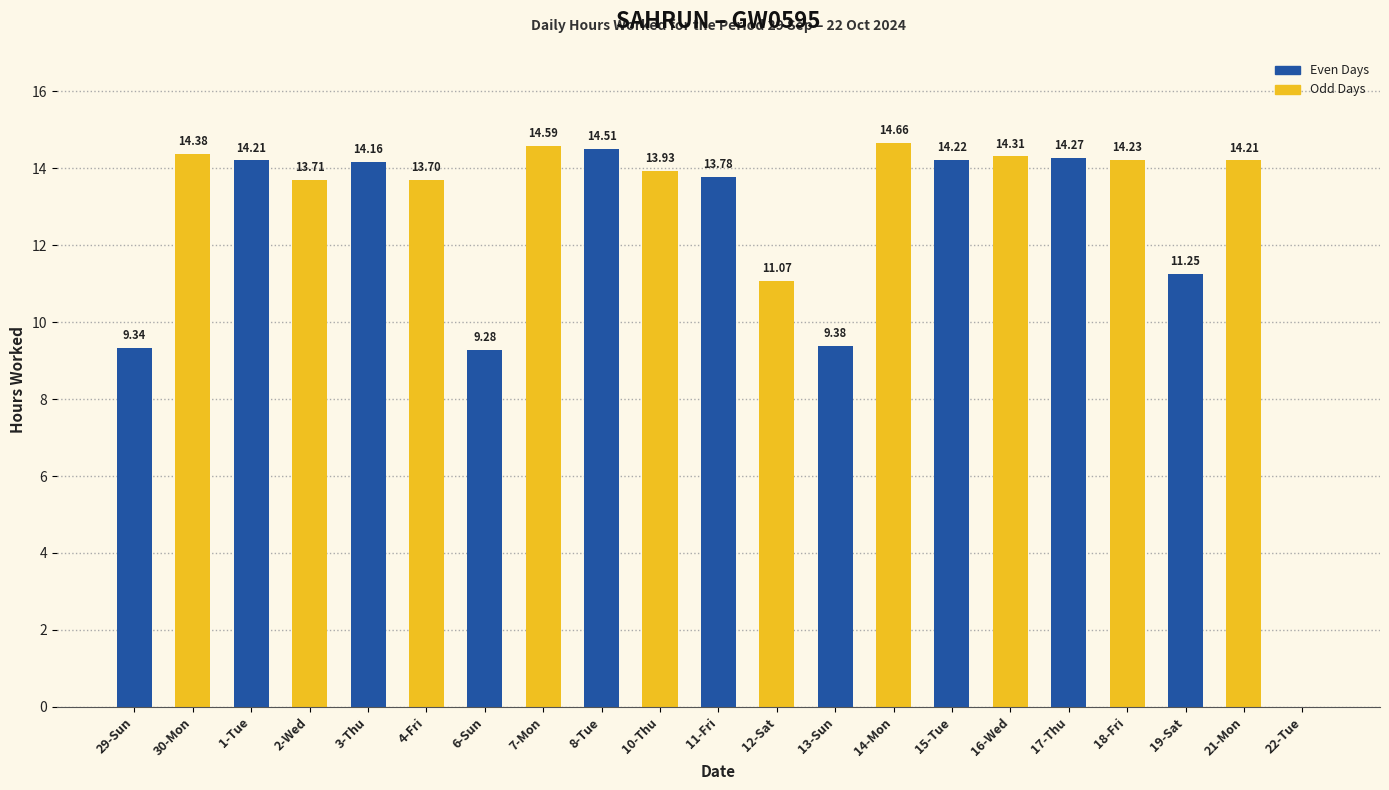

What is the sum of the values at 17-Thu and 14-Mon?

28.9